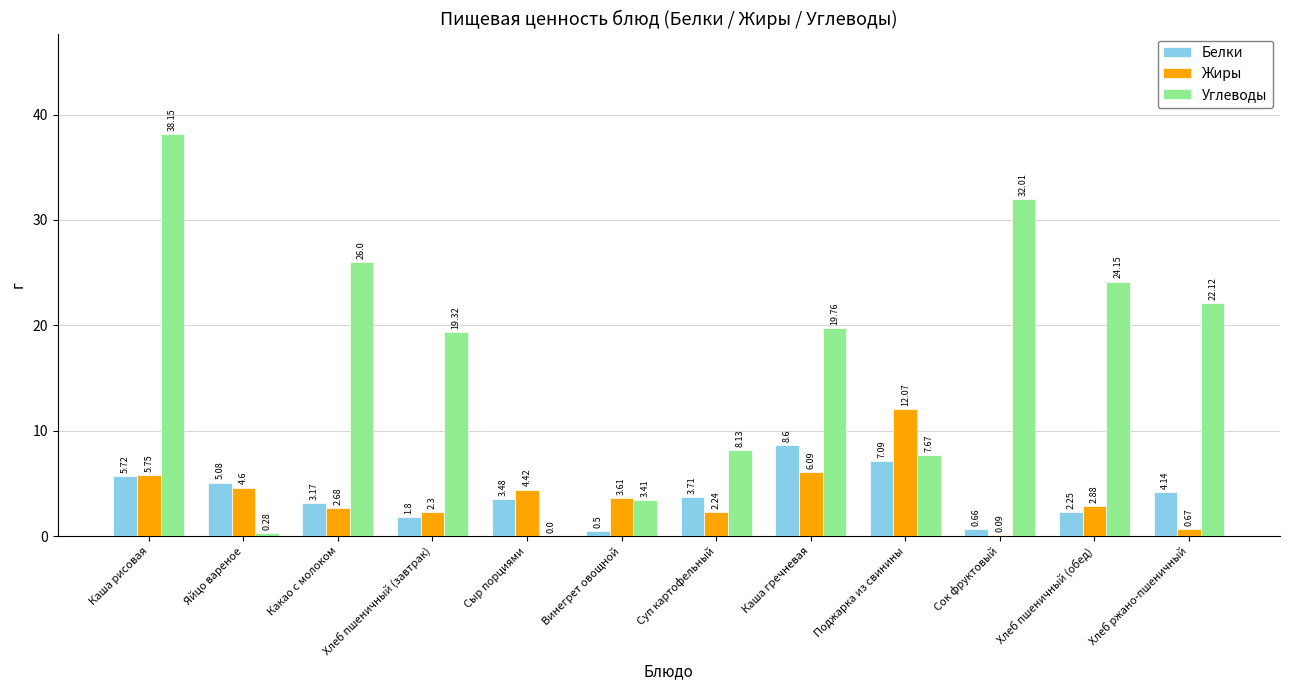

Which label corresponds to the largest value in the chart?

Каша рисовая